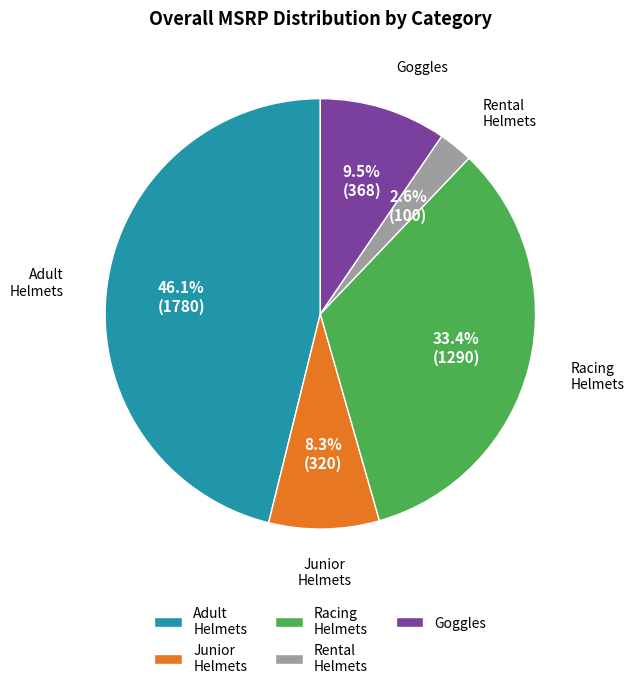

Does Junior Helmets account for over 50% of the chart?

No